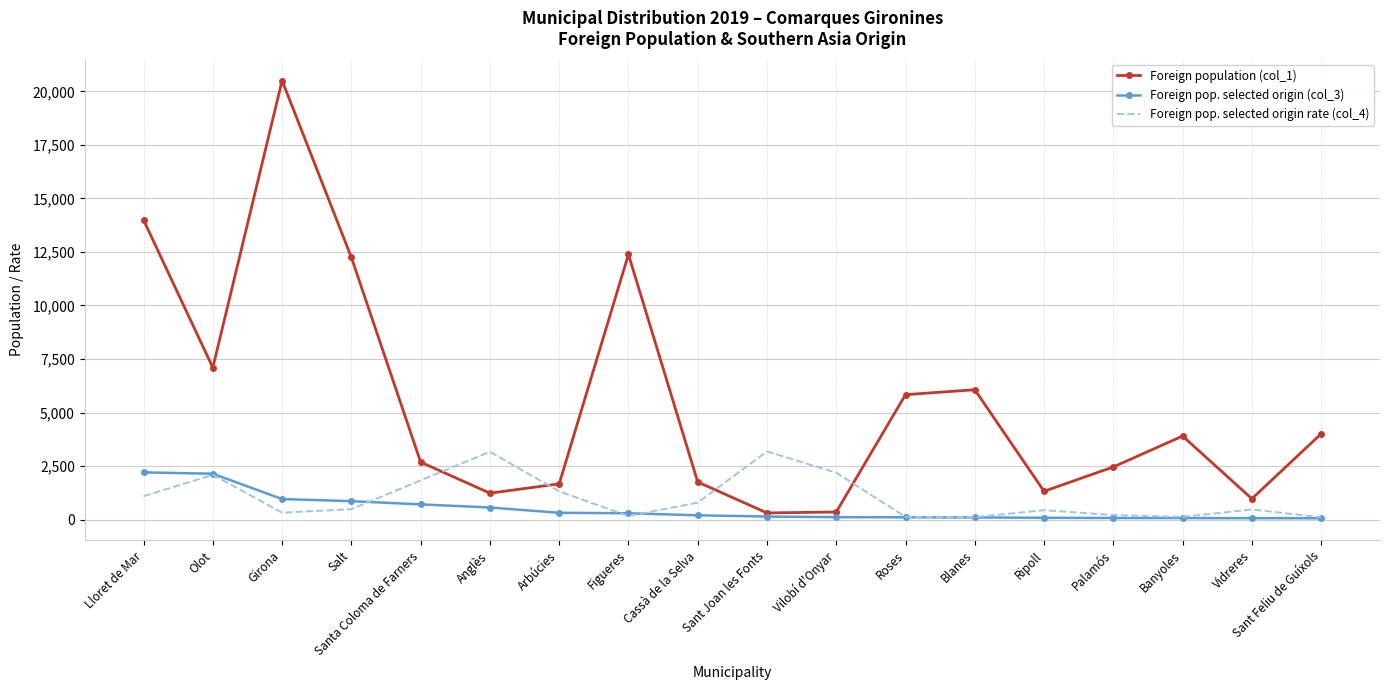

What are all the series names shown in the legend?

Foreign population (col_1), Foreign pop. selected origin (col_3), Foreign pop. selected origin rate (col_4)